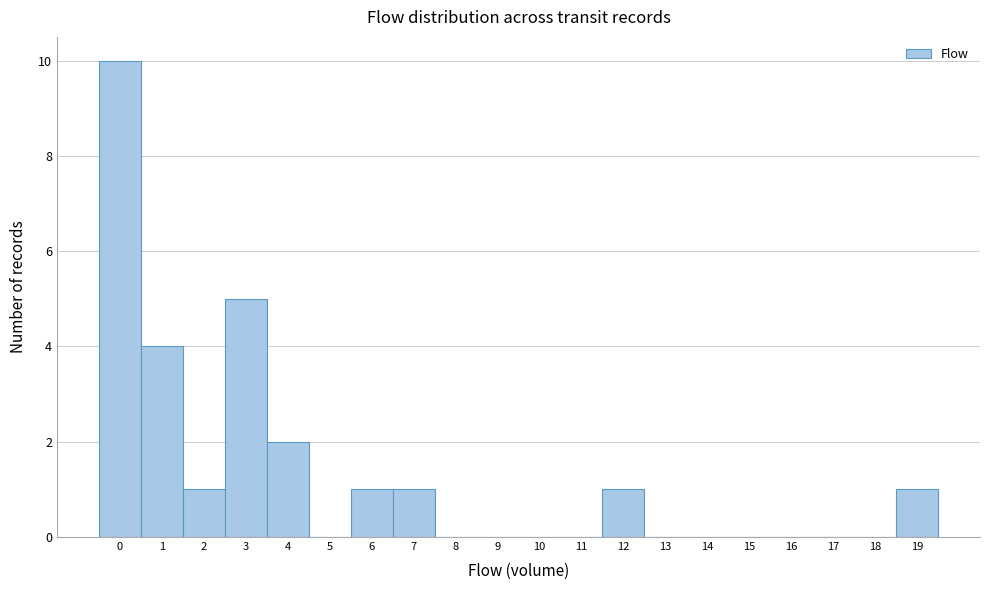

Which range on the x-axis has the tallest bar?

-0.5 to 0.5